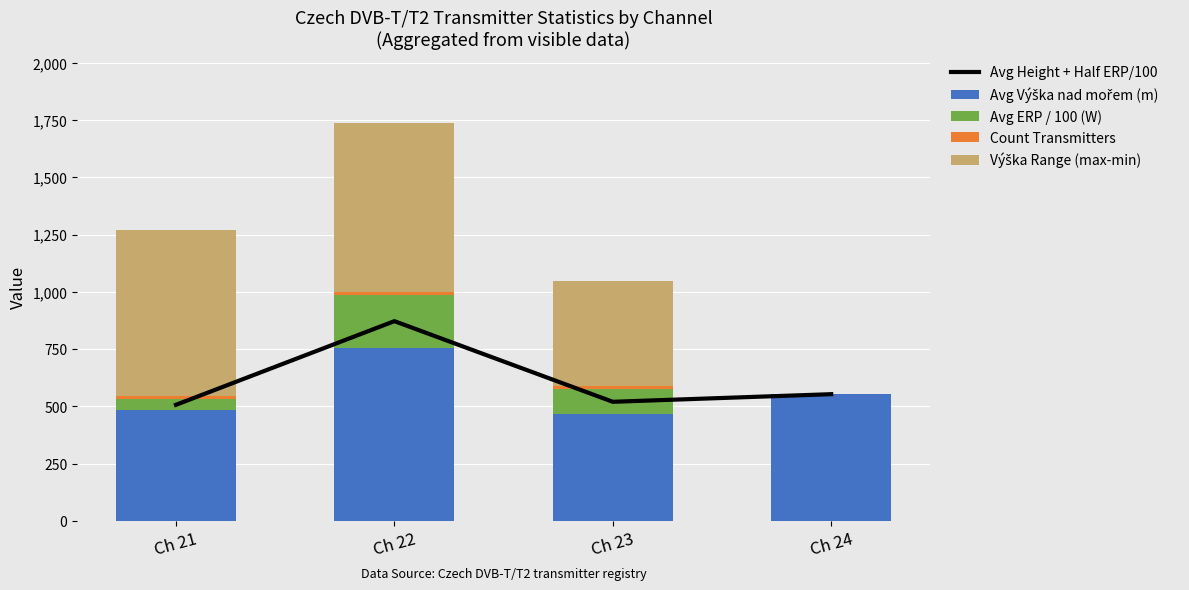

What is the total value across all series at Ch 21?

1775.8